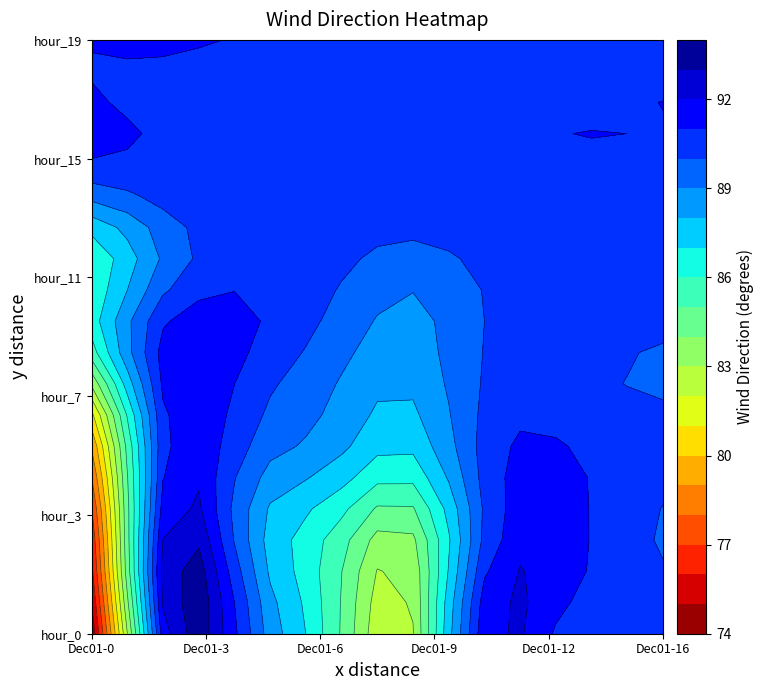

List the labels in order of hour_15 value, smallest first.

5, 7, 16, 10, 11, 13, 15, 1, 2, 3, 6, 4, 8, 9, 12, 14, 0